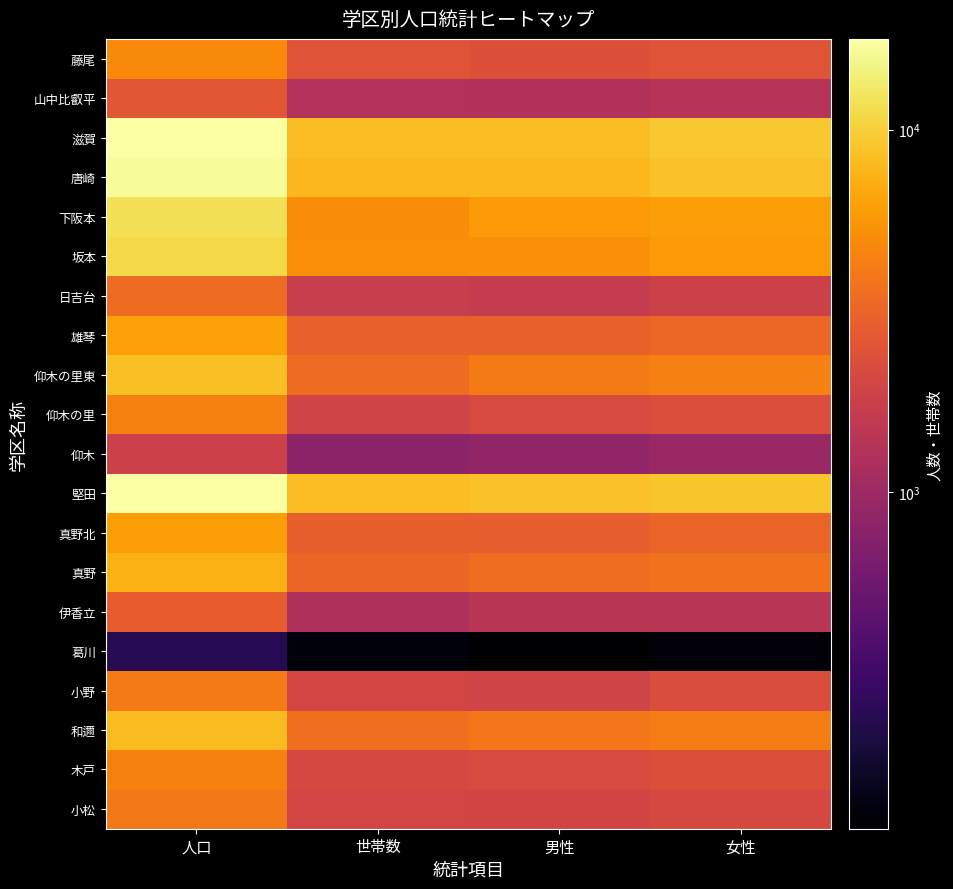

Reading left to right, transcribe all the data shown in this chart.

小松: 人口=4063	世帯数=1990	男性=1965	女性=2098
木戸: 人口=4495	世帯数=2098	男性=2161	女性=2334
和邇: 人口=8131	世帯数=3605	男性=3942	女性=4189
小野: 人口=4157	世帯数=2015	男性=1913	女性=2244
葛川: 人口=243	世帯数=132	男性=118	女性=125
伊香立: 人口=2834	世帯数=1257	男性=1422	女性=1412
真野: 人口=7252	世帯数=3198	男性=3506	女性=3746
真野北: 人口=6063	世帯数=2942	男性=2925	女性=3138
堅田: 人口=17785	世帯数=8324	男性=8702	女性=9083
仰木: 人口=1809	世帯数=810	男性=863	女性=946
仰木の里: 人口=4455	世帯数=1924	男性=2169	女性=2286
仰木の里東: 人口=8499	世帯数=3457	男性=4137	女性=4362
雄琴: 人口=6258	世帯数=3032	男性=3002	女性=3256
日吉台: 人口=3495	世帯数=1697	男性=1640	女性=1855
坂本: 人口=11073	世帯数=5119	男性=5266	女性=5807
下阪本: 人口=11895	世帯数=5017	男性=5795	女性=6100
唐崎: 人口=16612	世帯数=7910	男性=7878	女性=8734
滋賀: 人口=17491	世帯数=8386	男性=8301	女性=9190
山中比叡平: 人口=2645	世帯数=1302	男性=1273	女性=1372
藤尾: 人口=4894	世帯数=2555	男性=2381	女性=2513